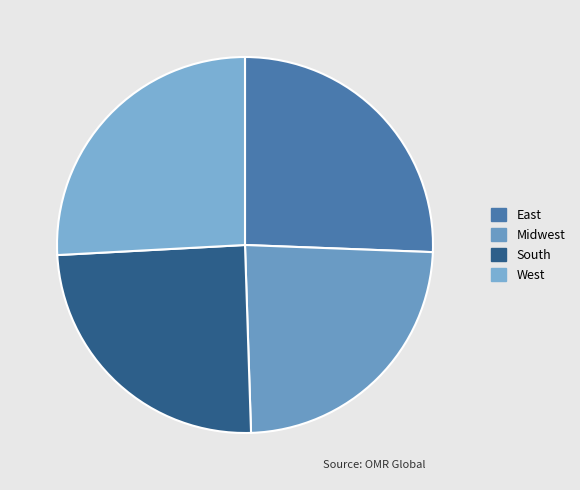

Which has a higher value, Midwest or East?

East